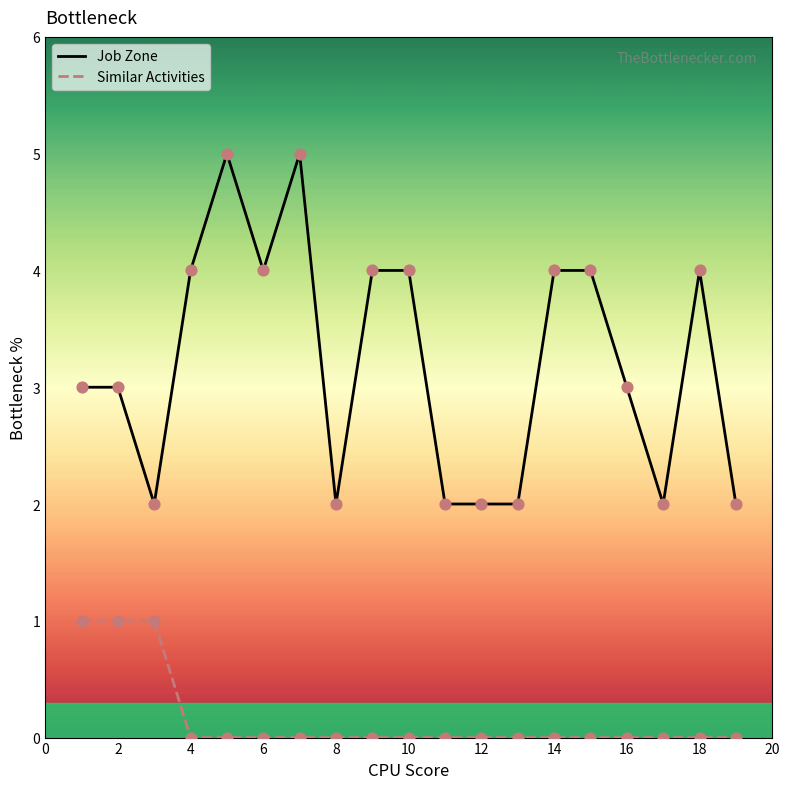

Which series has the largest total across all categories?

Job Zone